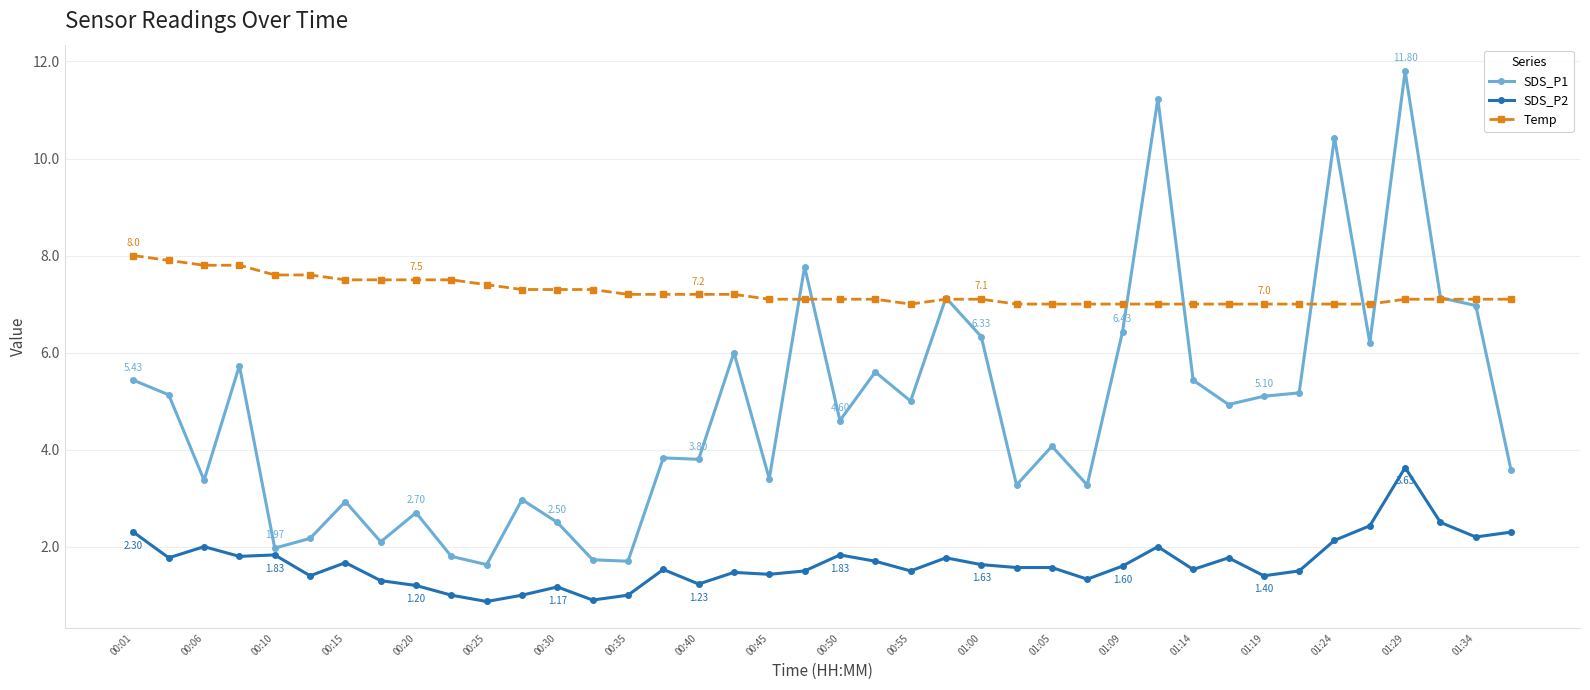

True or false: SDS_P1 and SDS_P2 intersect in this chart.

False